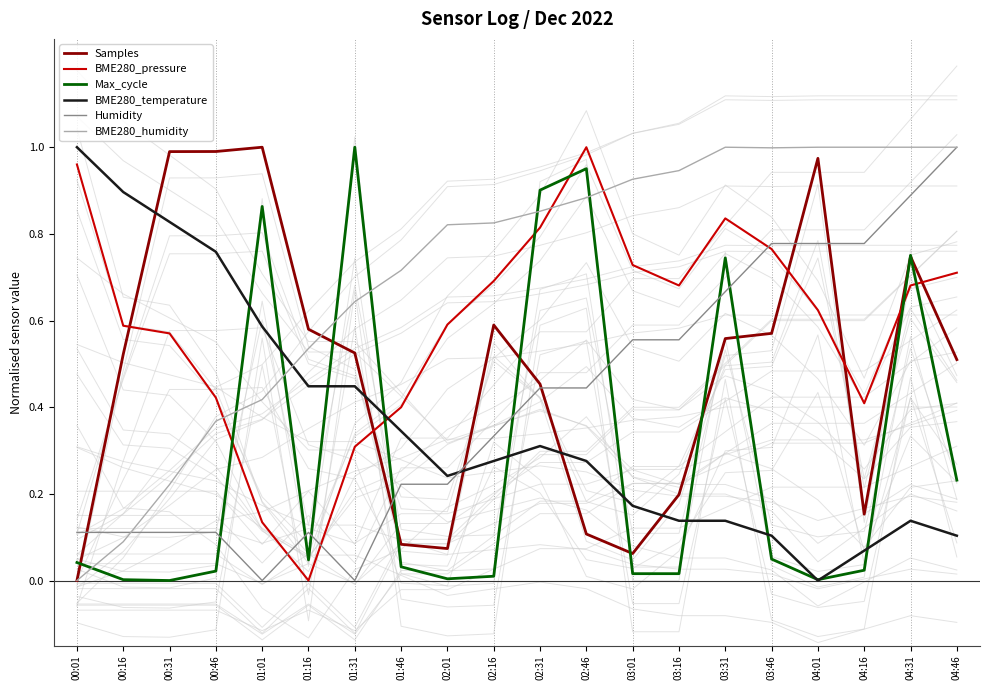

Reading right to left, list all the values displayed in this chart.

Samples: 04:46=0.5	04:31=0.7	04:16=0.2	04:01=1.0	03:46=0.6	03:31=0.6	03:16=0.2	03:01=0.1	02:46=0.1	02:31=0.5	02:16=0.6	02:01=0.1	01:46=0.1	01:31=0.5	01:16=0.6	01:01=1.0	00:46=1.0	00:31=1.0	00:16=0.5	00:01=0.0
BME280_pressure: 04:46=0.7	04:31=0.7	04:16=0.4	04:01=0.6	03:46=0.8	03:31=0.8	03:16=0.7	03:01=0.7	02:46=1.0	02:31=0.8	02:16=0.7	02:01=0.6	01:46=0.4	01:31=0.3	01:16=0.0	01:01=0.1	00:46=0.4	00:31=0.6	00:16=0.6	00:01=1.0
Max_cycle: 04:46=0.2	04:31=0.8	04:16=0.0	04:01=0.0	03:46=0.0	03:31=0.7	03:16=0.0	03:01=0.0	02:46=1.0	02:31=0.9	02:16=0.0	02:01=0.0	01:46=0.0	01:31=1.0	01:16=0.0	01:01=0.9	00:46=0.0	00:31=0.0	00:16=0.0	00:01=0.0
BME280_temperature: 04:46=0.1	04:31=0.1	04:16=0.1	04:01=0.0	03:46=0.1	03:31=0.1	03:16=0.1	03:01=0.2	02:46=0.3	02:31=0.3	02:16=0.3	02:01=0.2	01:46=0.3	01:31=0.4	01:16=0.4	01:01=0.6	00:46=0.8	00:31=0.8	00:16=0.9	00:01=1.0
Humidity: 04:46=1.0	04:31=0.9	04:16=0.8	04:01=0.8	03:46=0.8	03:31=0.7	03:16=0.6	03:01=0.6	02:46=0.4	02:31=0.4	02:16=0.3	02:01=0.2	01:46=0.2	01:31=0.0	01:16=0.1	01:01=0.0	00:46=0.1	00:31=0.1	00:16=0.1	00:01=0.1
BME280_humidity: 04:46=1.0	04:31=1.0	04:16=1.0	04:01=1.0	03:46=1.0	03:31=1.0	03:16=0.9	03:01=0.9	02:46=0.9	02:31=0.9	02:16=0.8	02:01=0.8	01:46=0.7	01:31=0.6	01:16=0.5	01:01=0.4	00:46=0.4	00:31=0.2	00:16=0.1	00:01=0.0